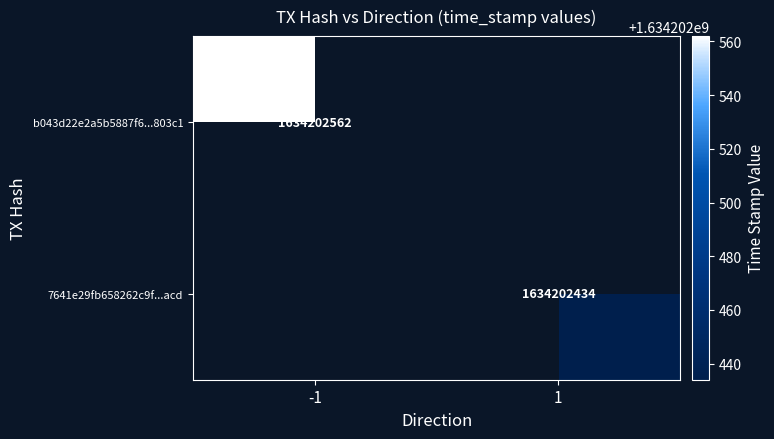

Reading right to left, extract all data points from this chart.

b043d22e2a5b5887f6cd6c75519cbe27ae803c1: time_stamp=1634202562	direction=-1
7641e29fb658262c9f050316e062770067aeacd: time_stamp=1634202434	direction=1